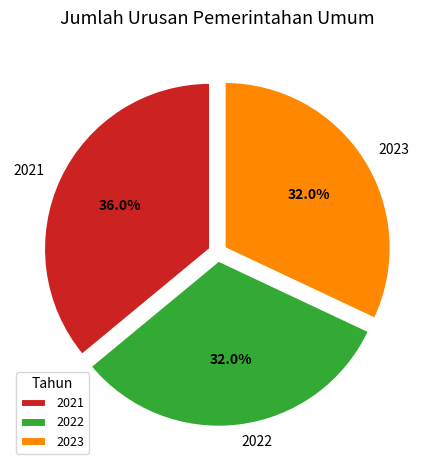

Which category has the biggest portion of the pie?

2021